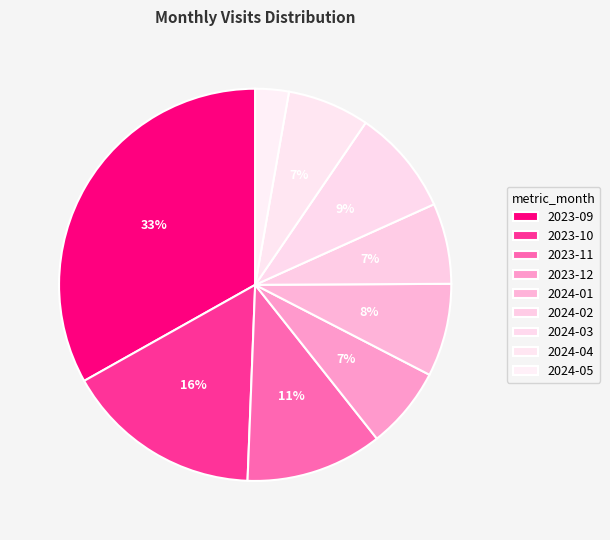

What is the largest slice in the pie chart?

2023-09